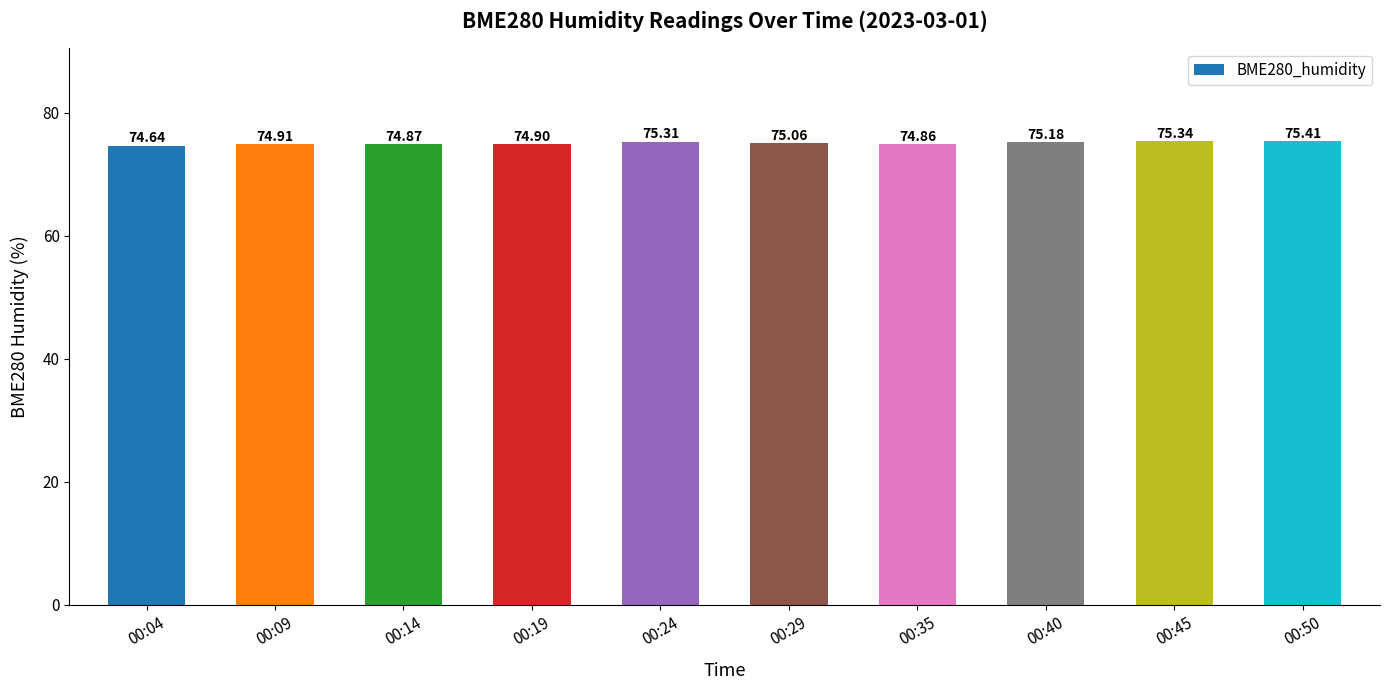

Reading left to right, list all the values displayed in this chart.

74.6	74.9	74.9	74.9	75.3	75.1	74.9	75.2	75.3	75.4